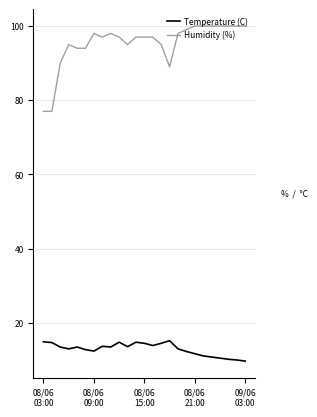

How many distinct data groups are displayed?

2